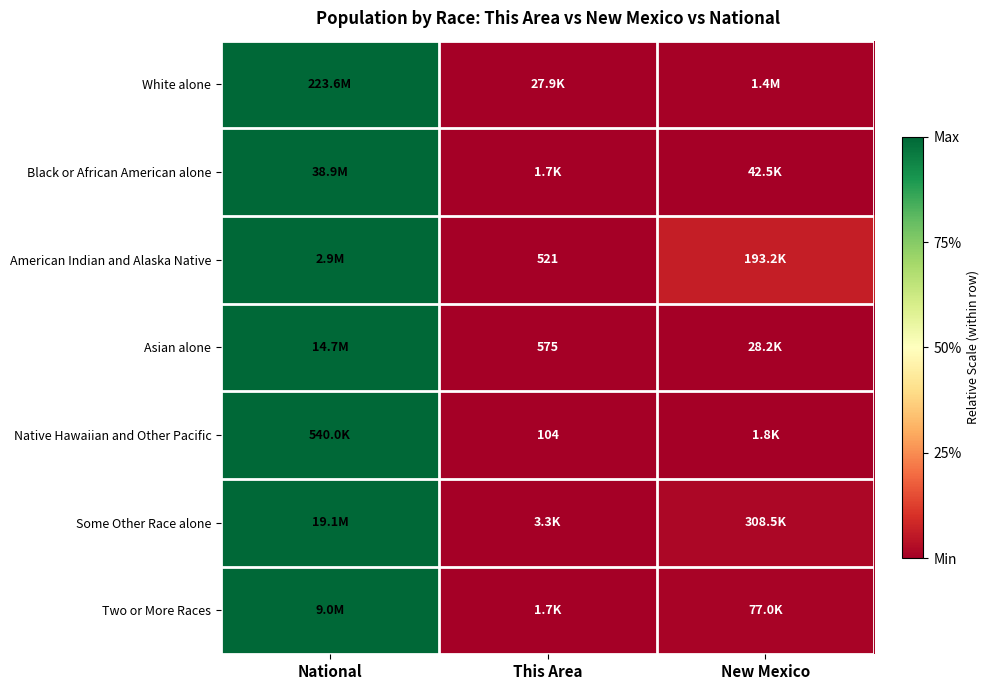

Which category has the highest value in the Some Other Race alone series?

National